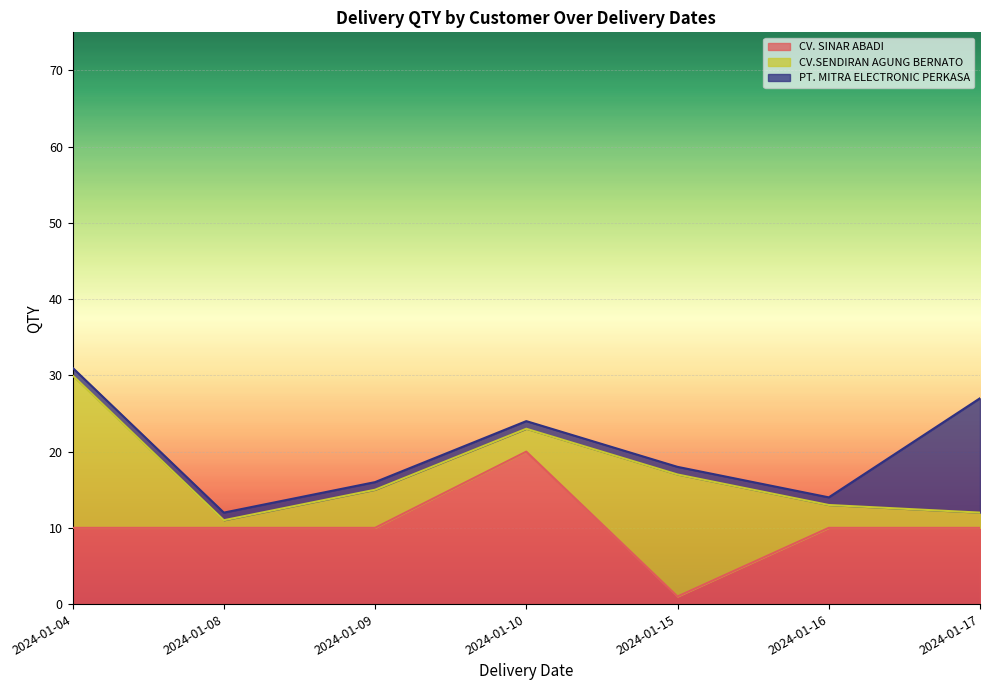

True or false: CV. SINAR ABADI and CV.SENDIRAN AGUNG BERNATO intersect in this chart.

True